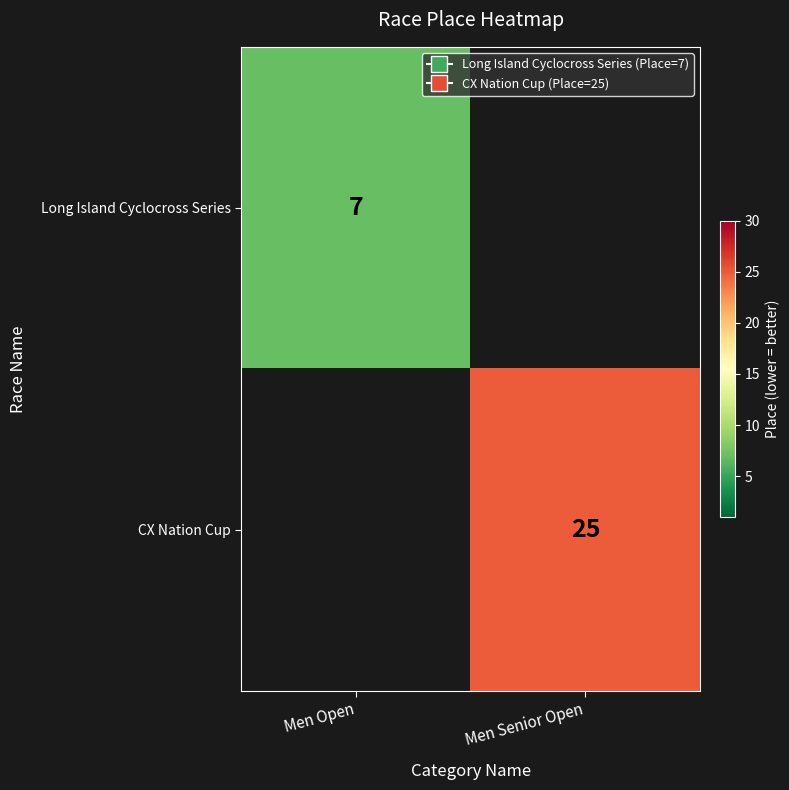

True or false: CX Nation Cup has a value of 8 at Men Senior Open.

False